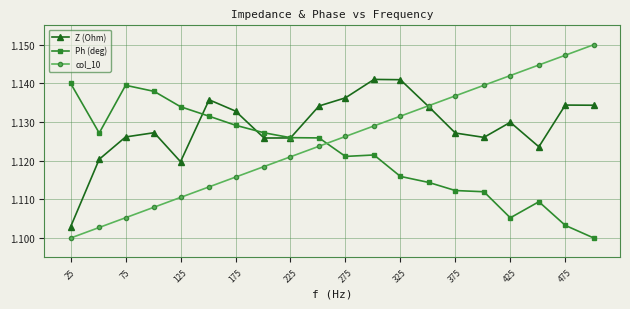

Rank the series by their average value, from highest to lowest.

Z (Ohm), col_10, Ph (deg)